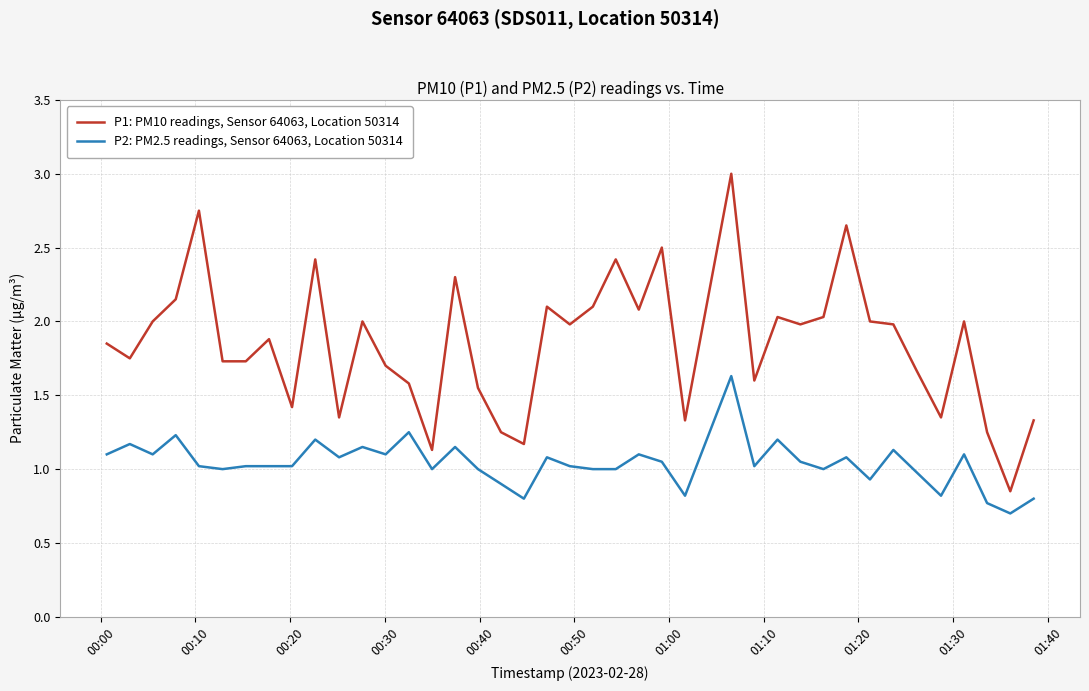

What is the average value of the P2: PM2.5 readings, Sensor 64063, Location 50314 series?

1.0